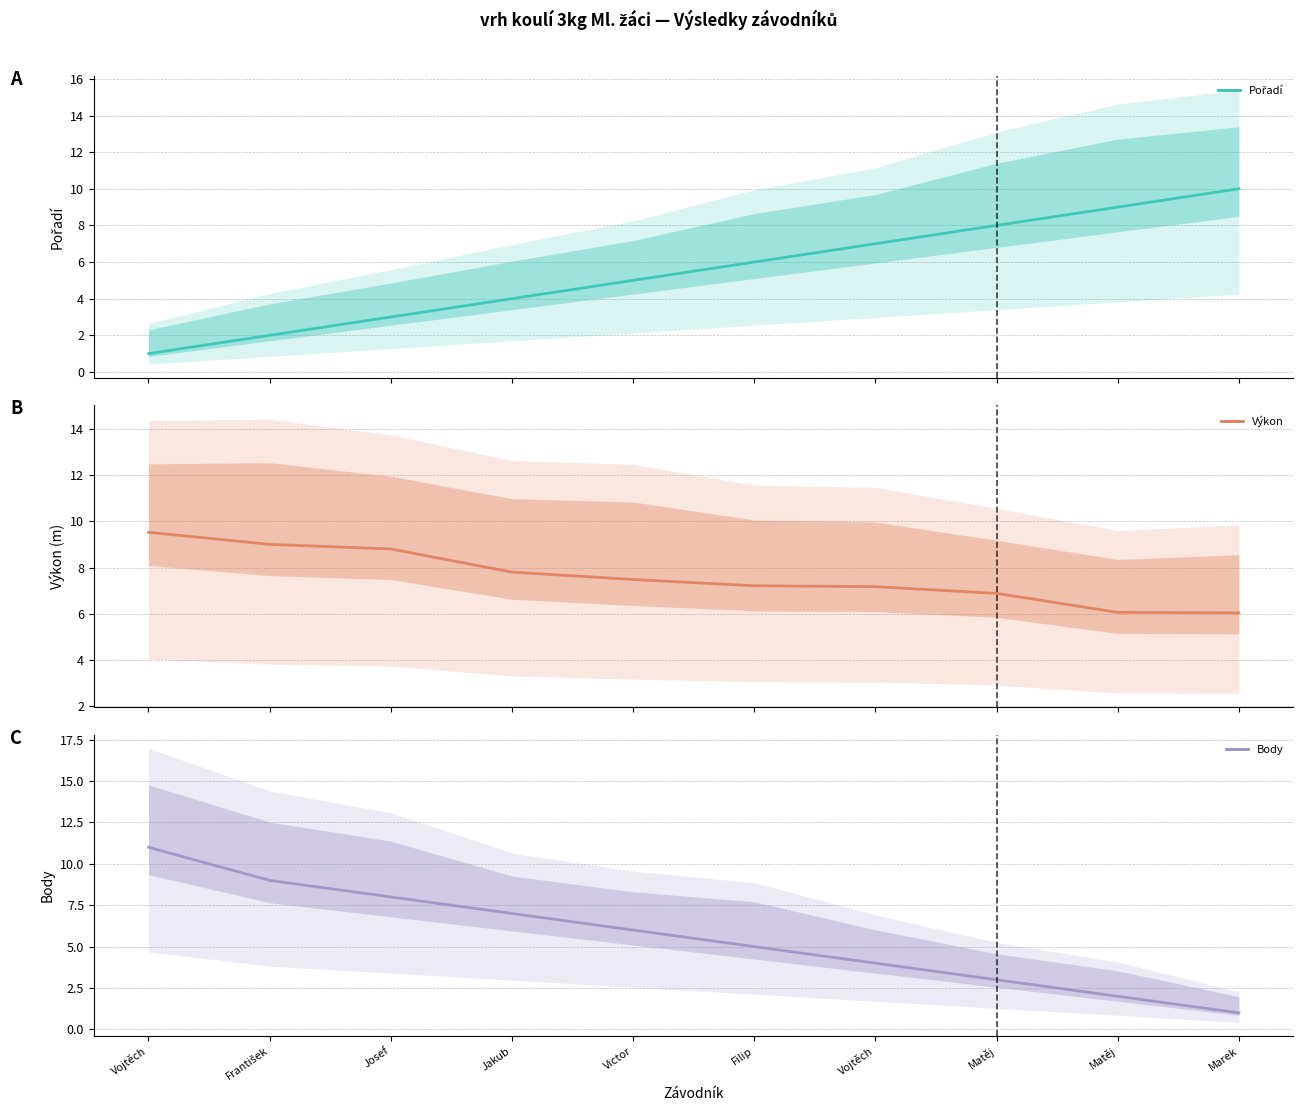

What is the highest value of the Pořadí series?

10.0